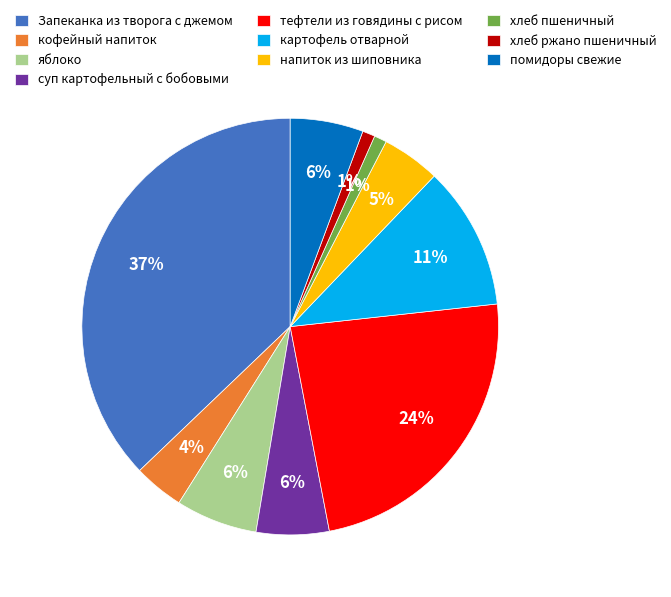

Count the number of slices in the pie.

10